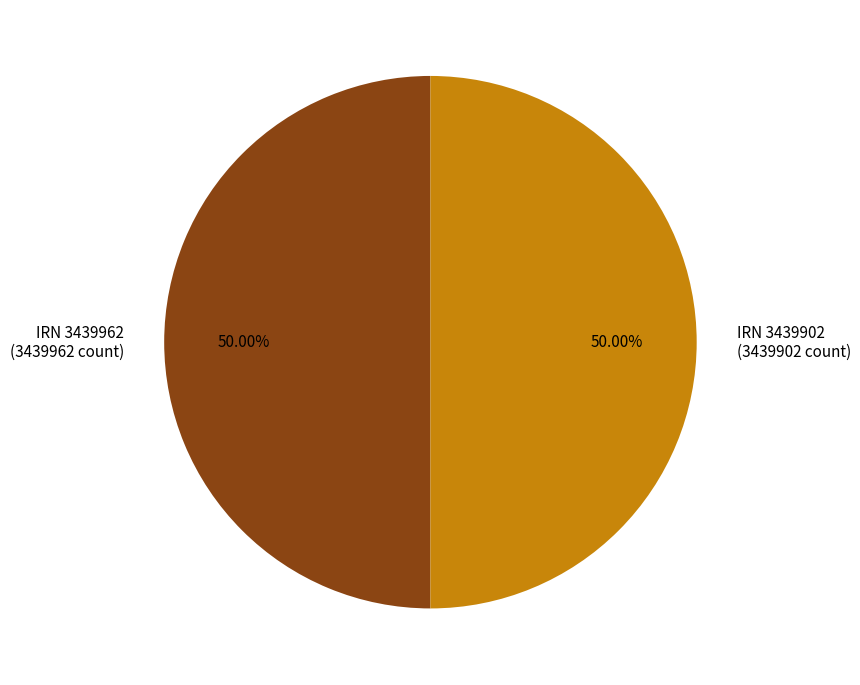

To the nearest percent, what is the average slice percentage?

50%